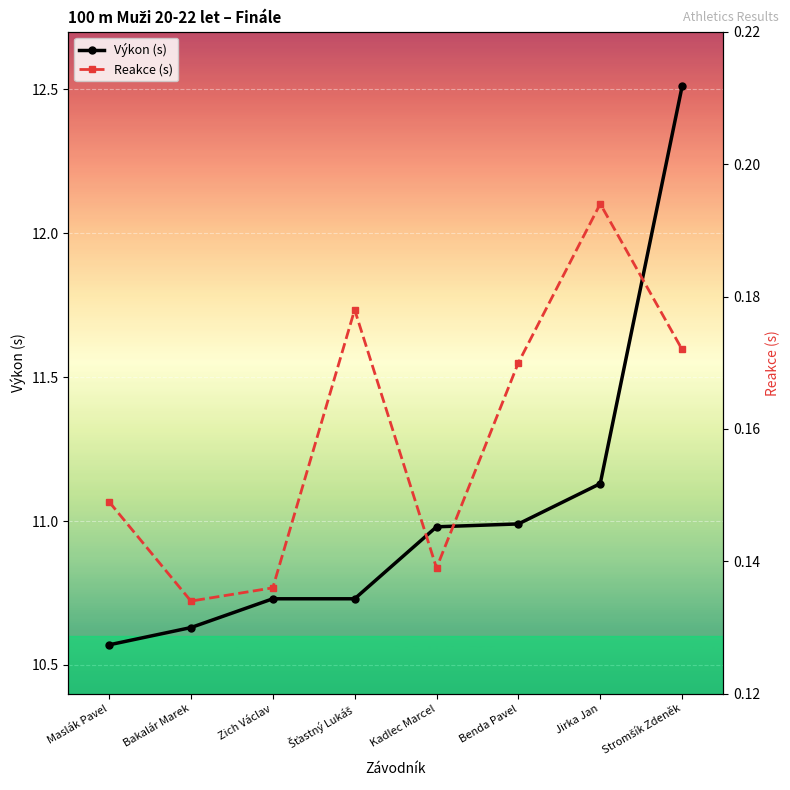

Read the Reakce value at Zich Václav.

0.1